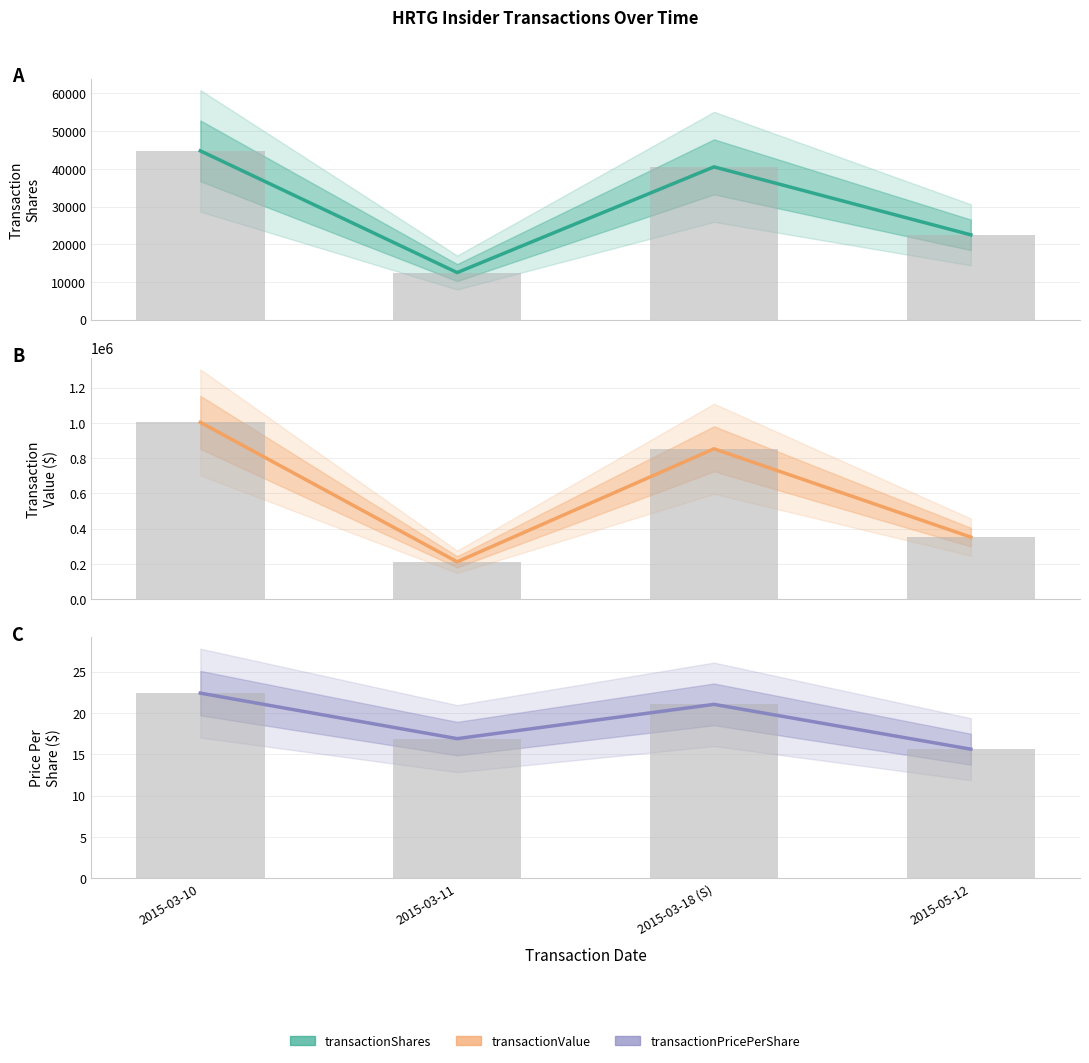

What is the maximum value for transactionPricePerShare?

22.4